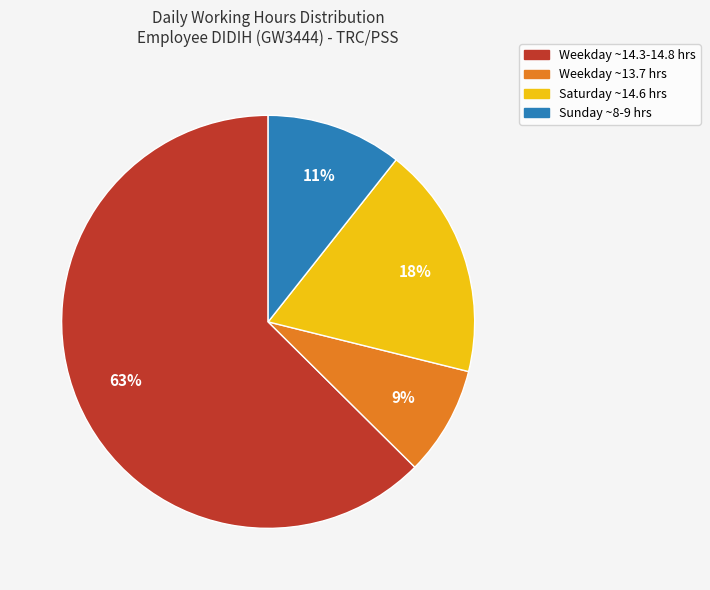

What is the smallest slice in the pie chart?

Weekday ~13.7 hrs